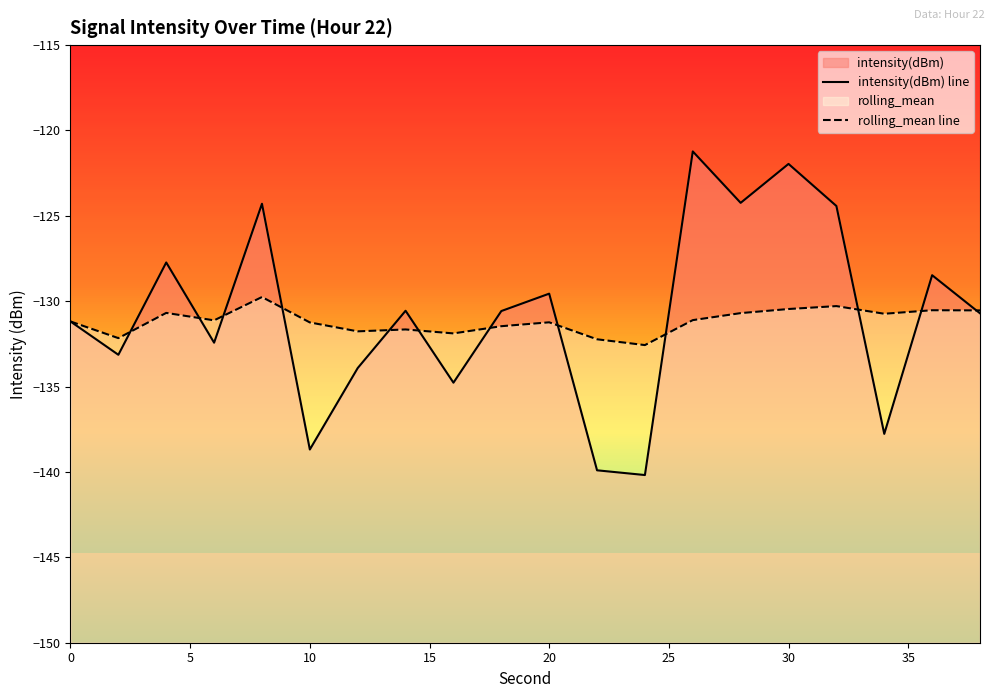

How many times do rolling_mean line and intensity(dBm) line cross each other?

12